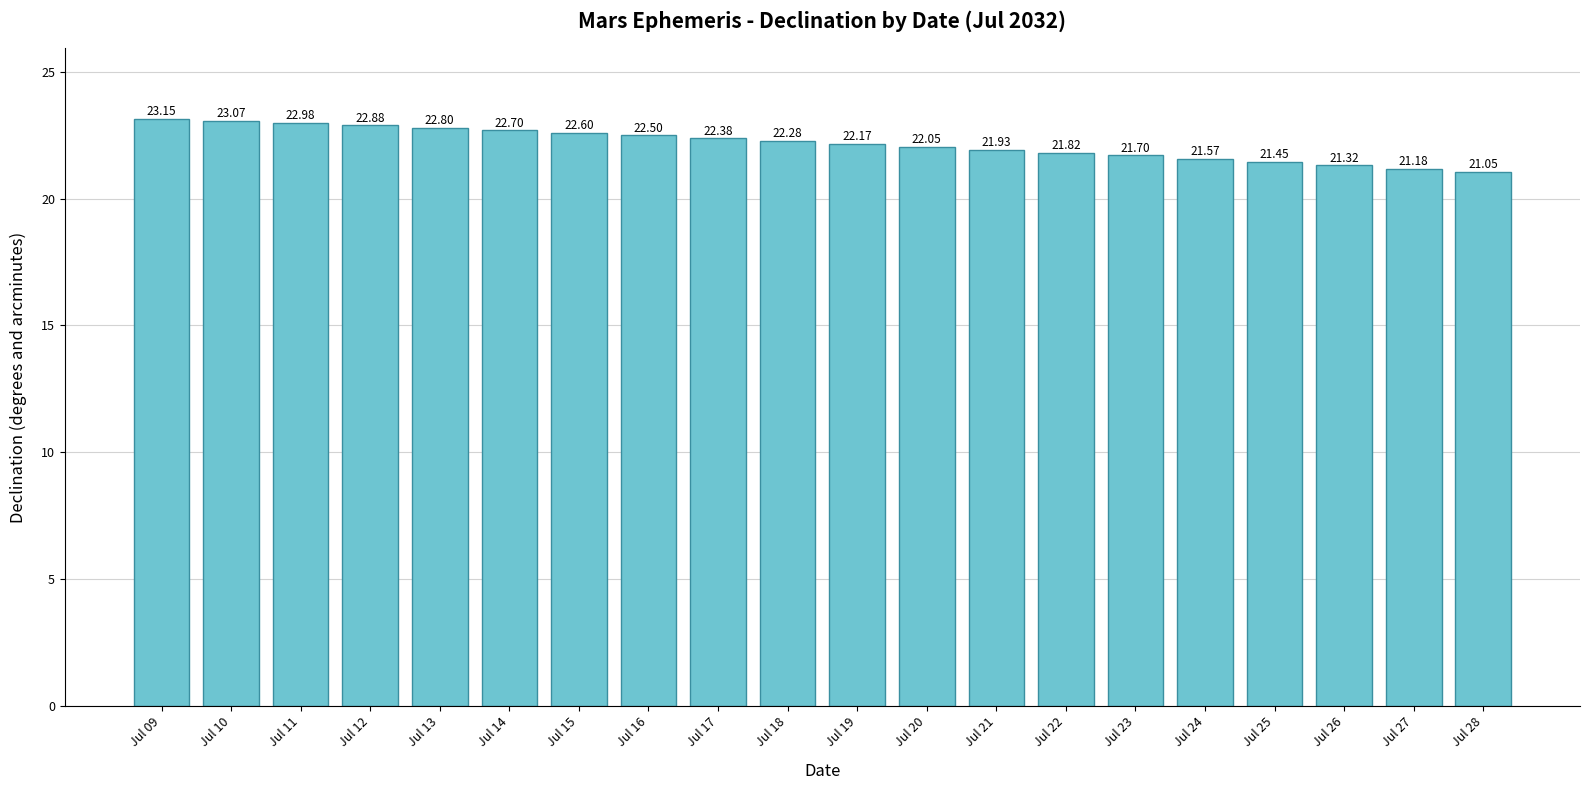

What is the difference between the maximum and minimum values?

2.1